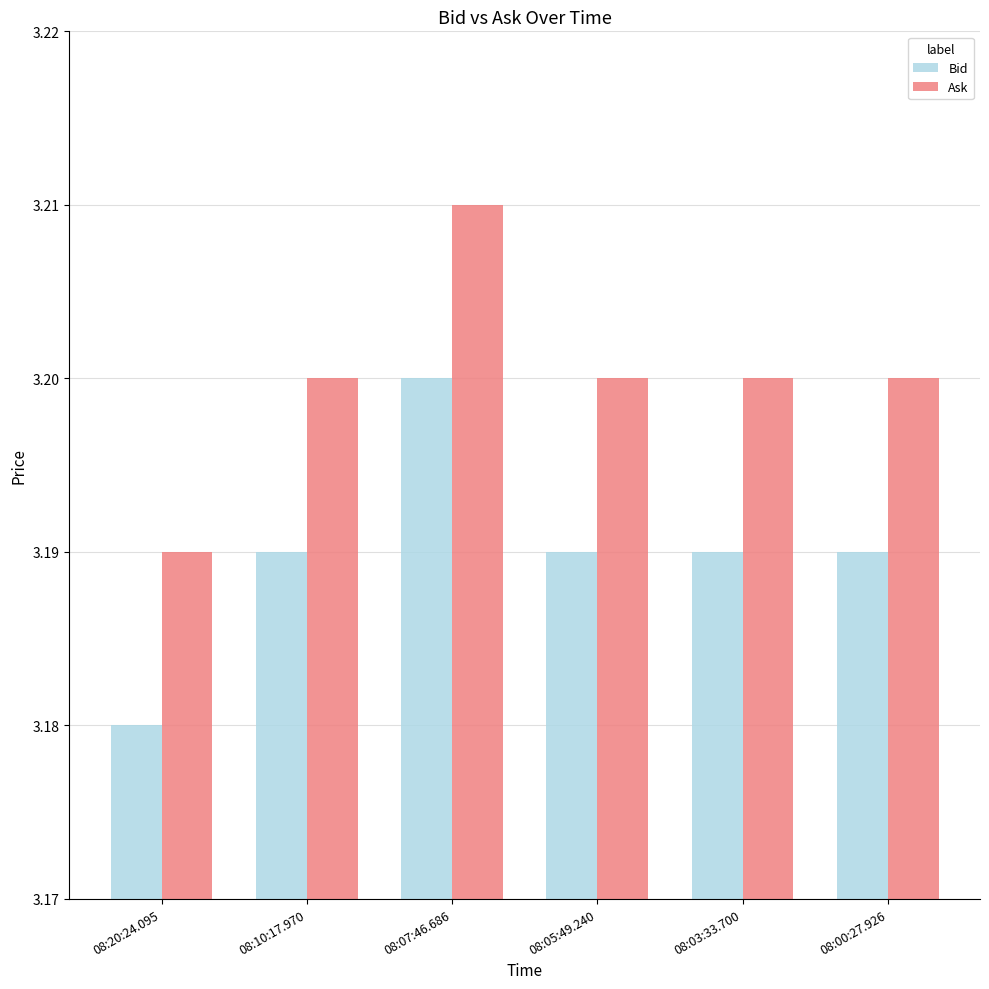

At 08:03:33.700, list the series in order from largest to smallest.

Ask, Bid